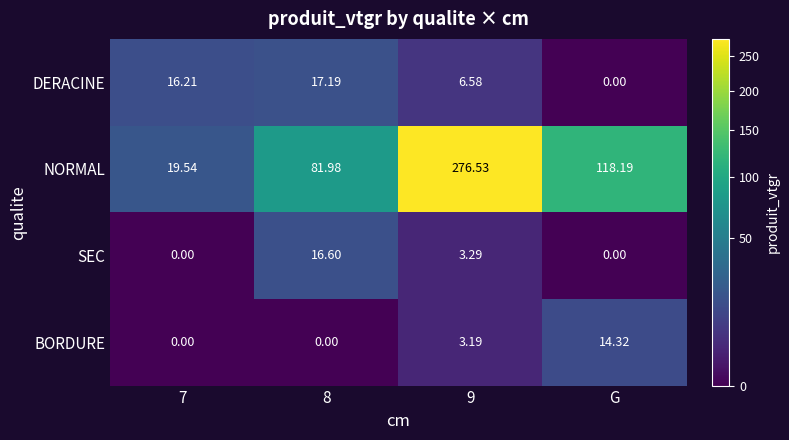

How many values in the SEC series are below 3?

2